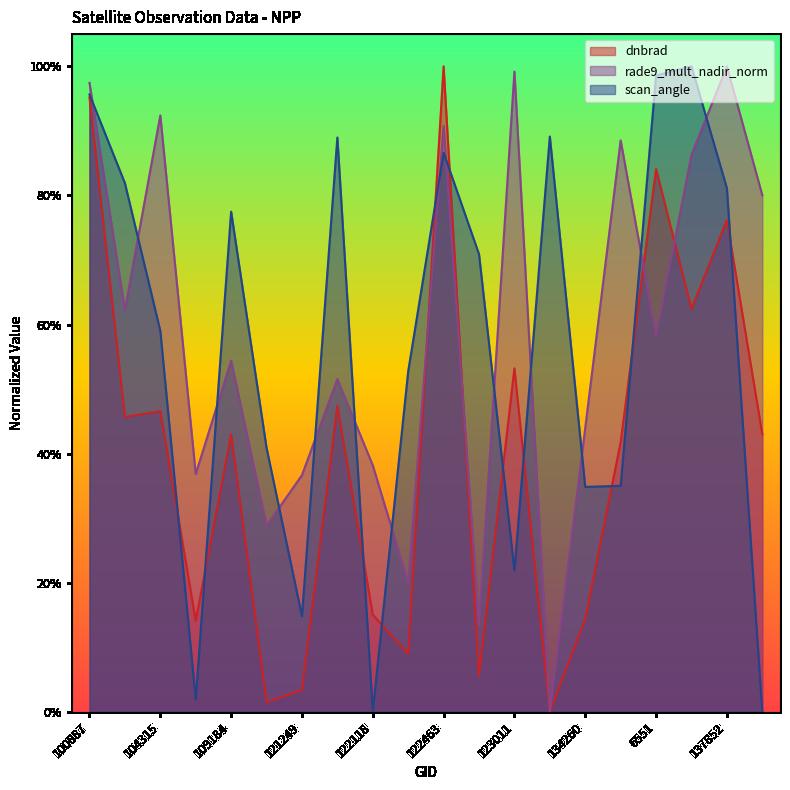

Is the value of dnbrad at 134260 greater than the value of scan_angle at 134260?

No